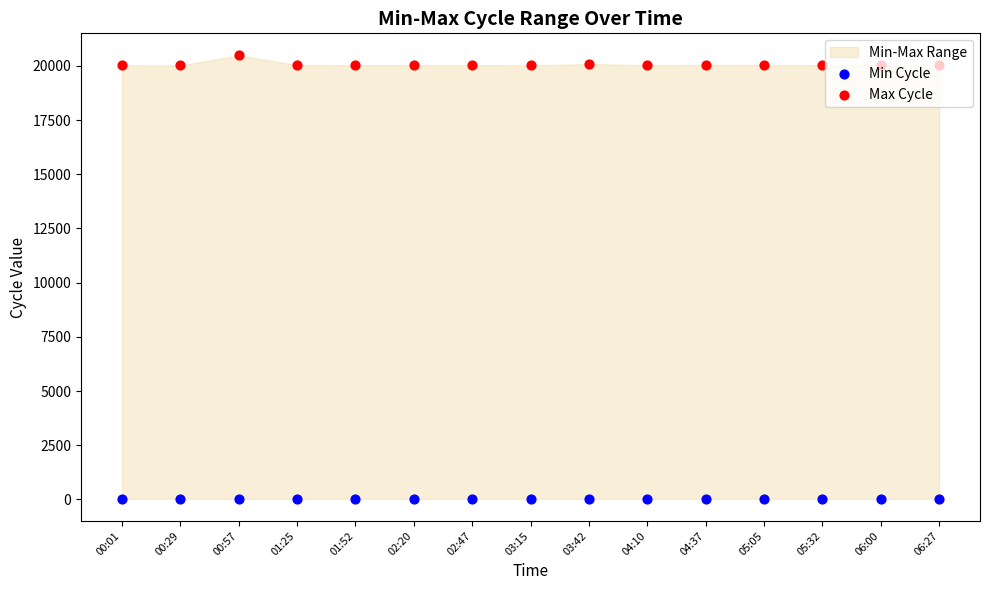

At which category is the sum across all series the highest?

00:57